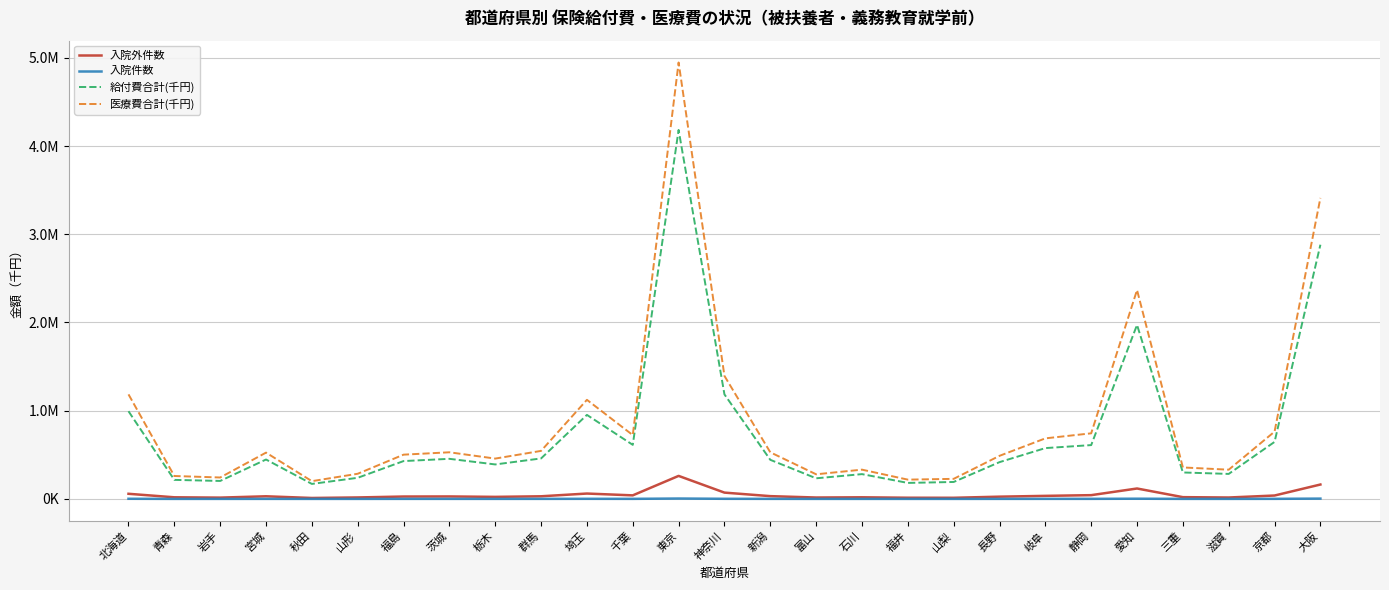

Between 神奈川 and 三重, which is larger?

神奈川